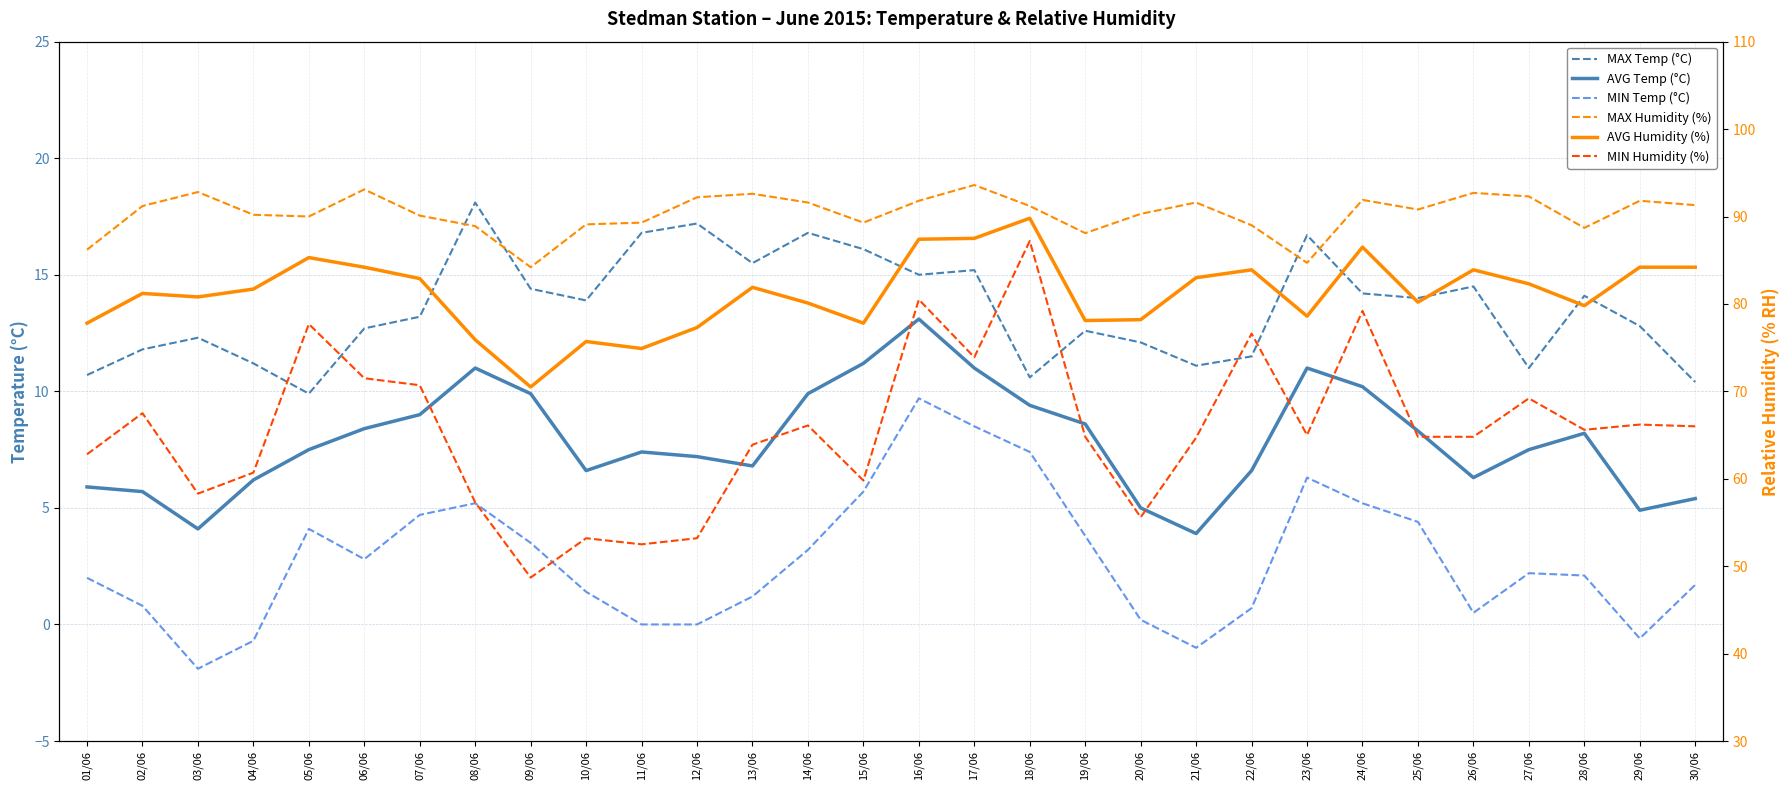

At which category does MIN Temp (°C) reach its first local peak?

05/06